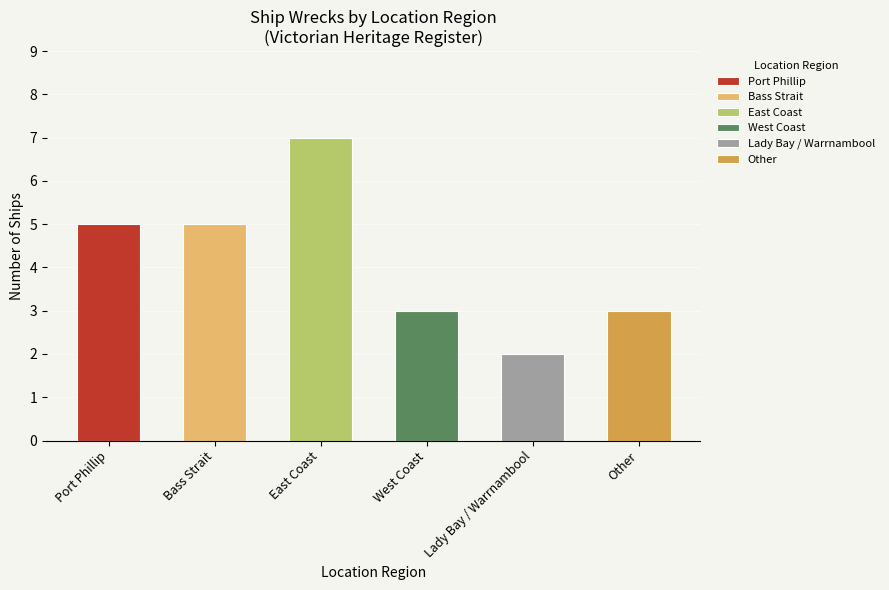

The value at Port Phillip is 7. True or false?

False